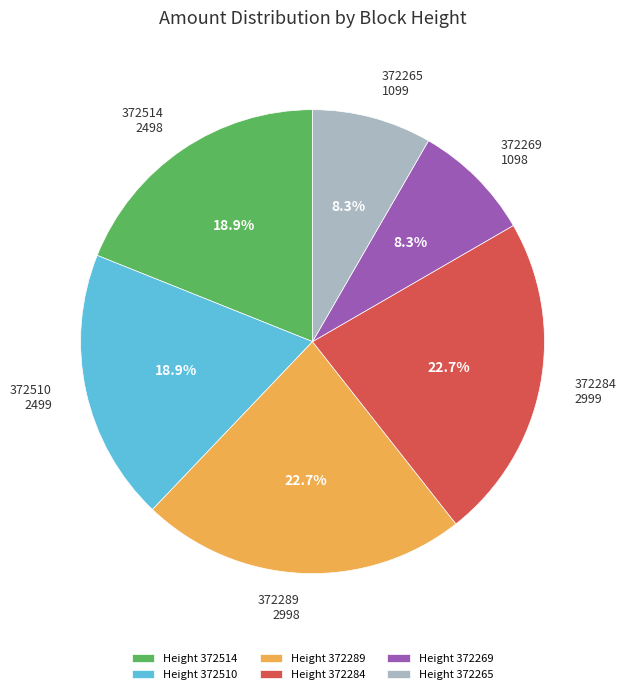

Is there a majority slice in this chart?

No